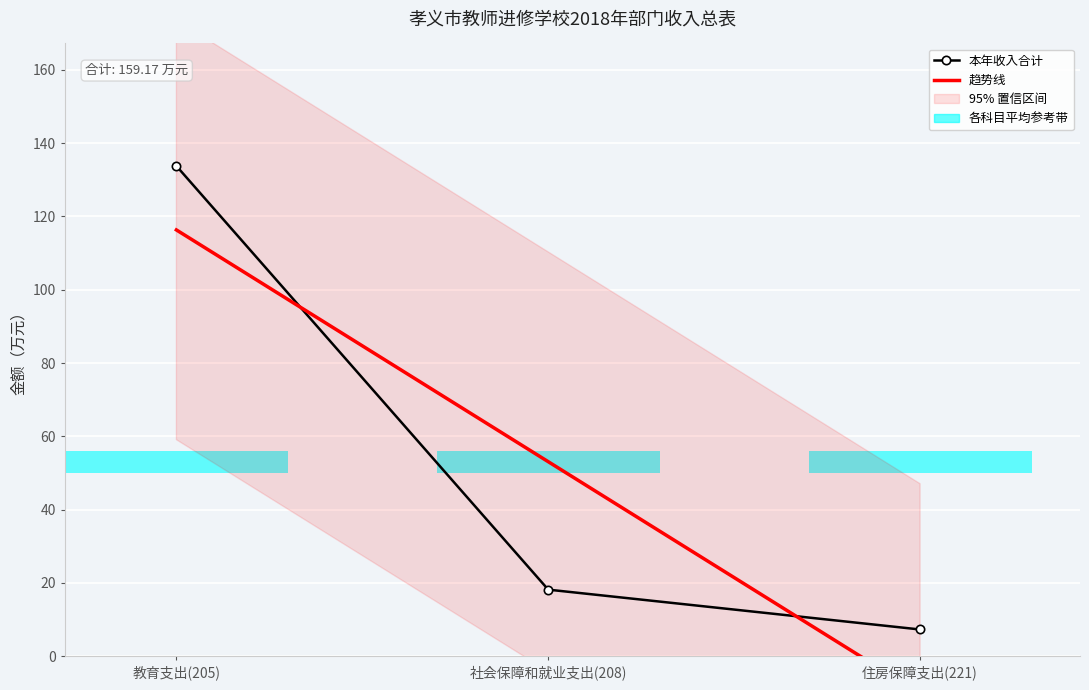

What is the change in value from 教育支出(205) to 社会保障和就业支出(208)?

-115.7